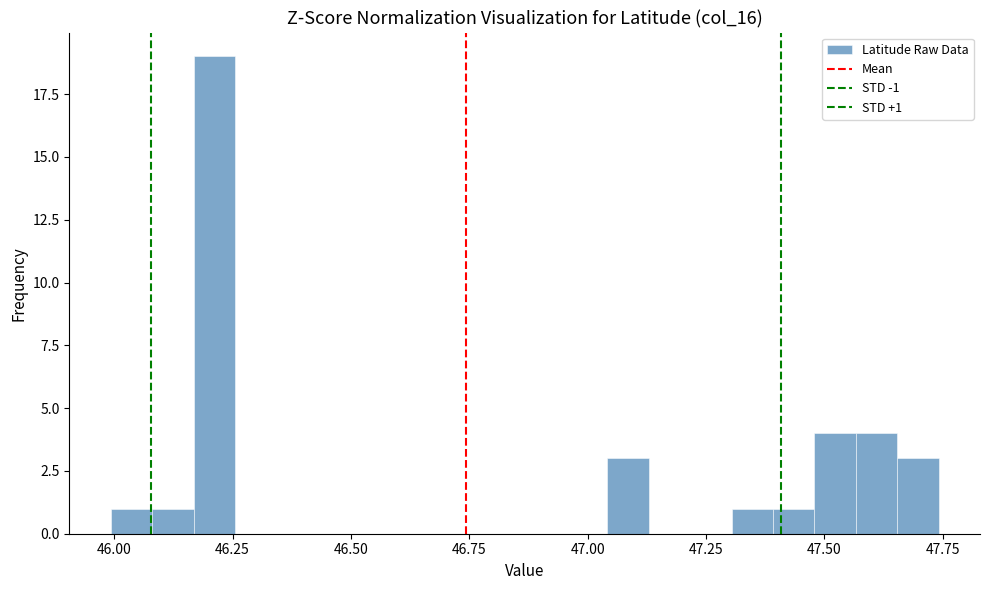

Read against the x-axis, roughly where is the centre of the tallest bar?

46.20